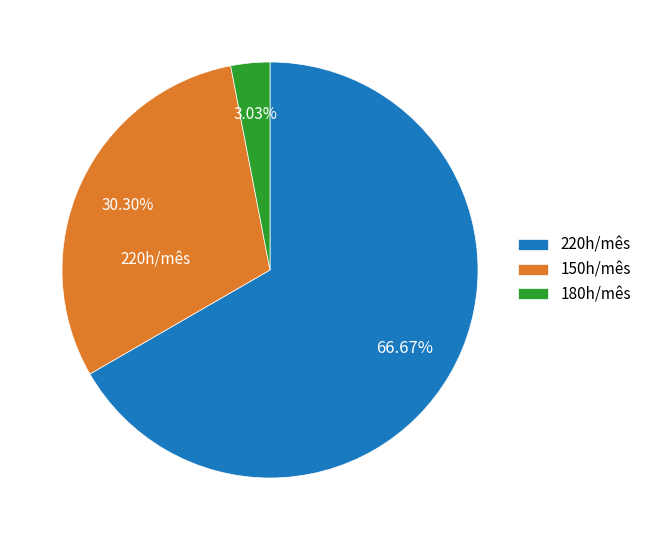

Count the number of slices in the pie.

3